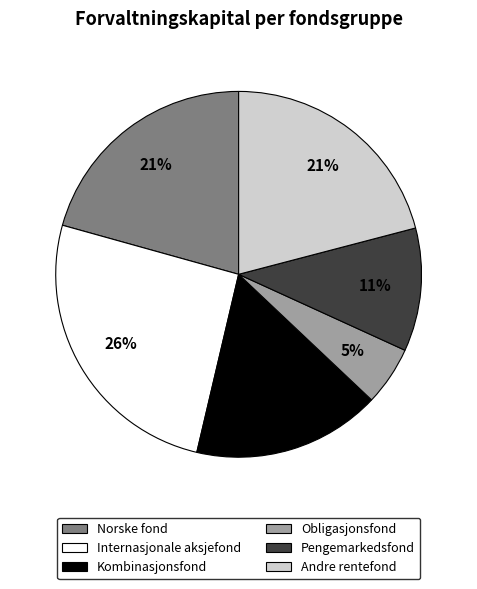

Which has a higher value, Obligasjonsfond or Kombinasjonsfond?

Kombinasjonsfond